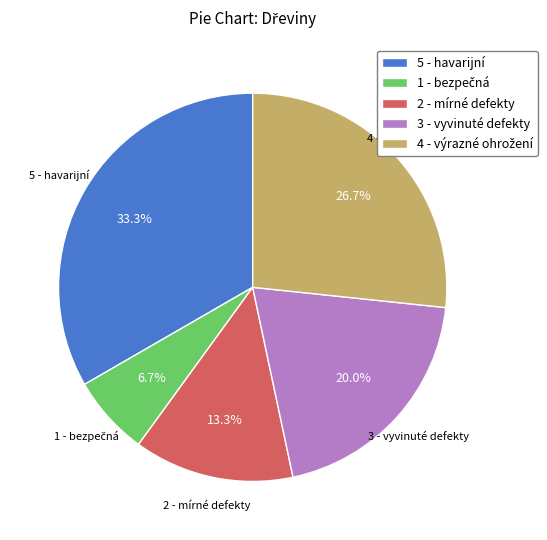

Combined, what portion of the pie is 5 - havarijní and 3 - vyvinuté defekty?

53.3%